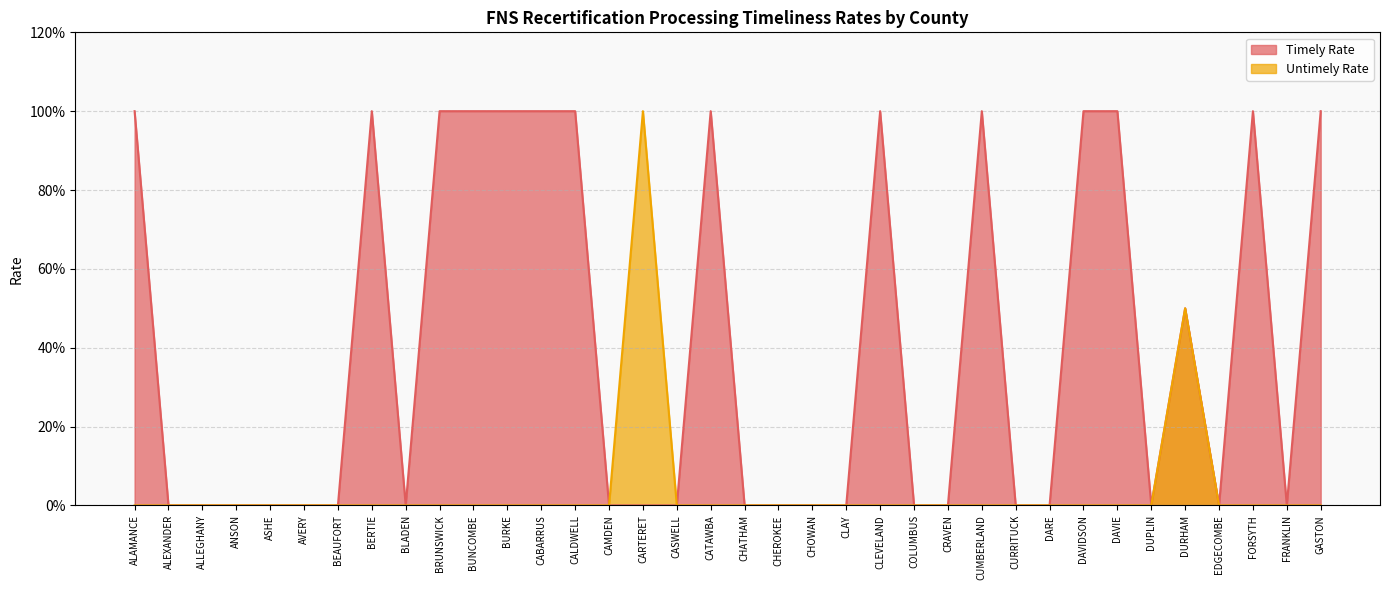

Between BUNCOMBE and CARTERET, which series saw the biggest shift?

Timely Rate